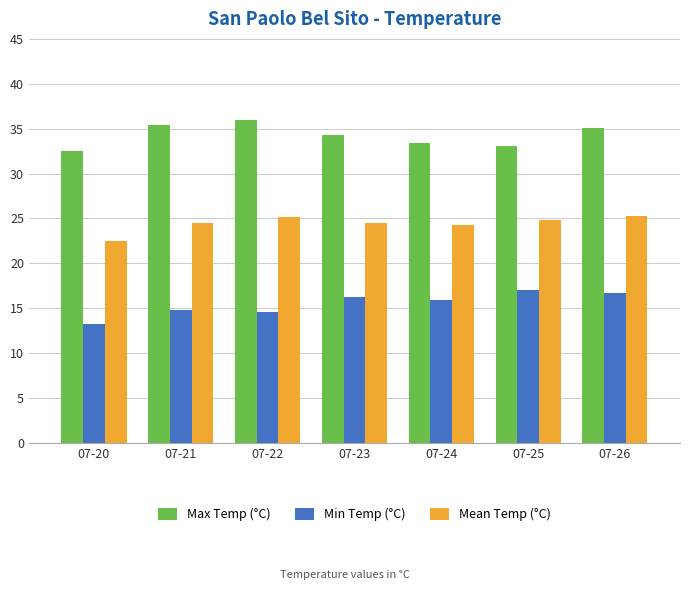

What is the smallest value displayed?

13.2